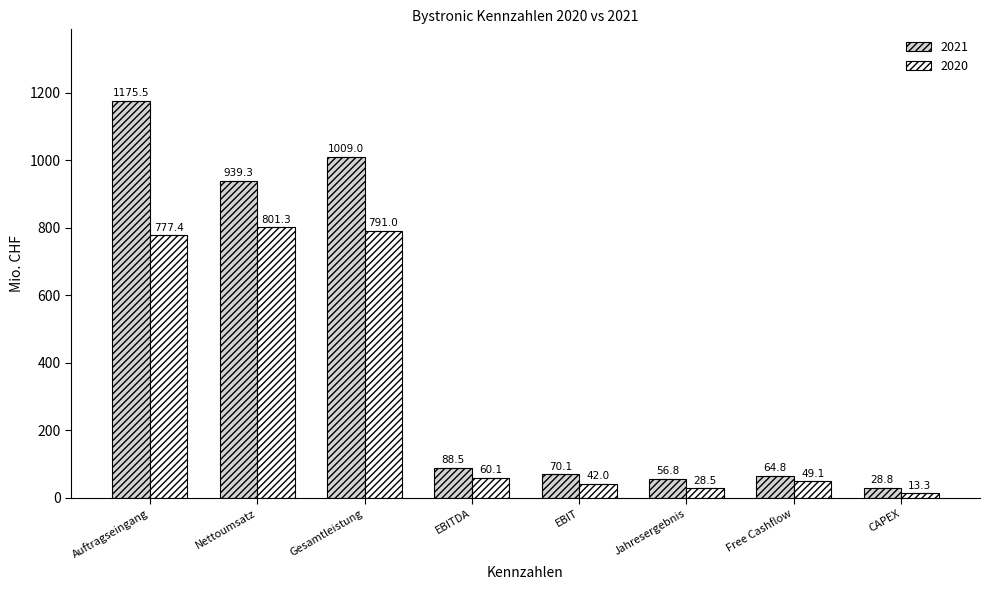

Is it true that 2021 equals 112.6 at EBIT?

False